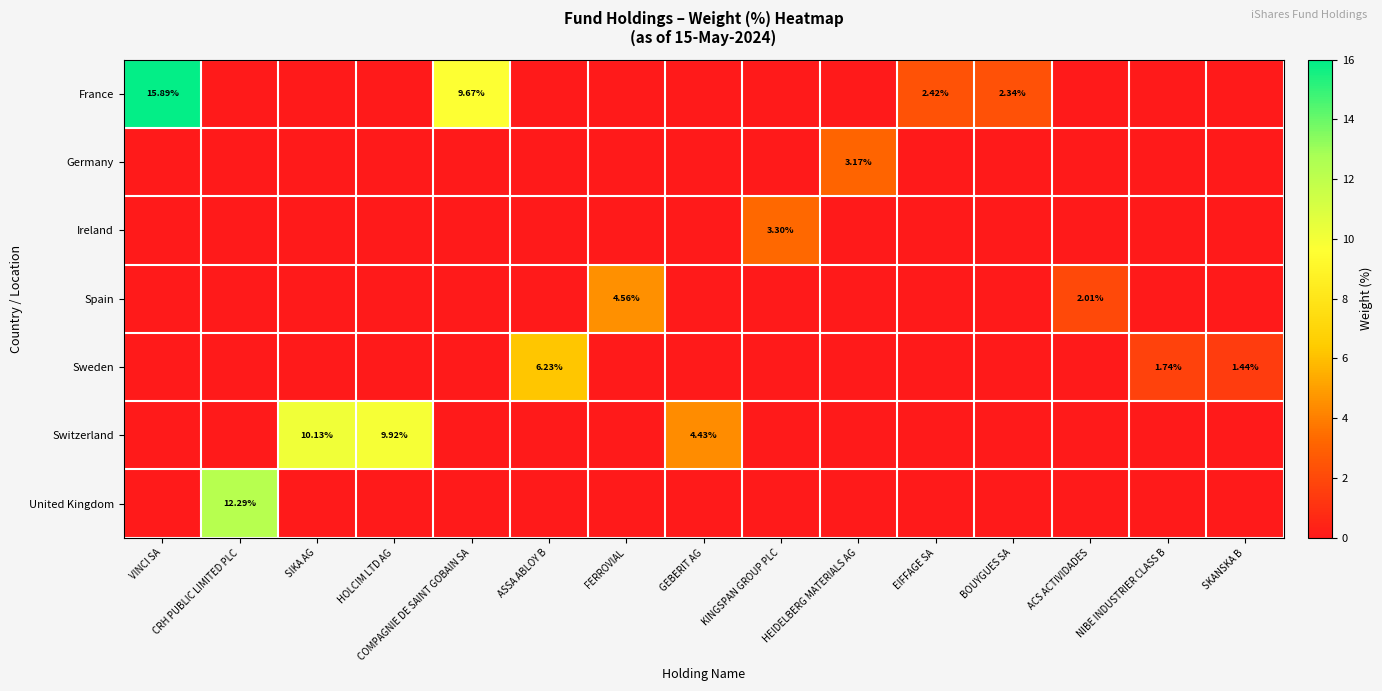

At which category is the sum across all series the highest?

VINCI SA